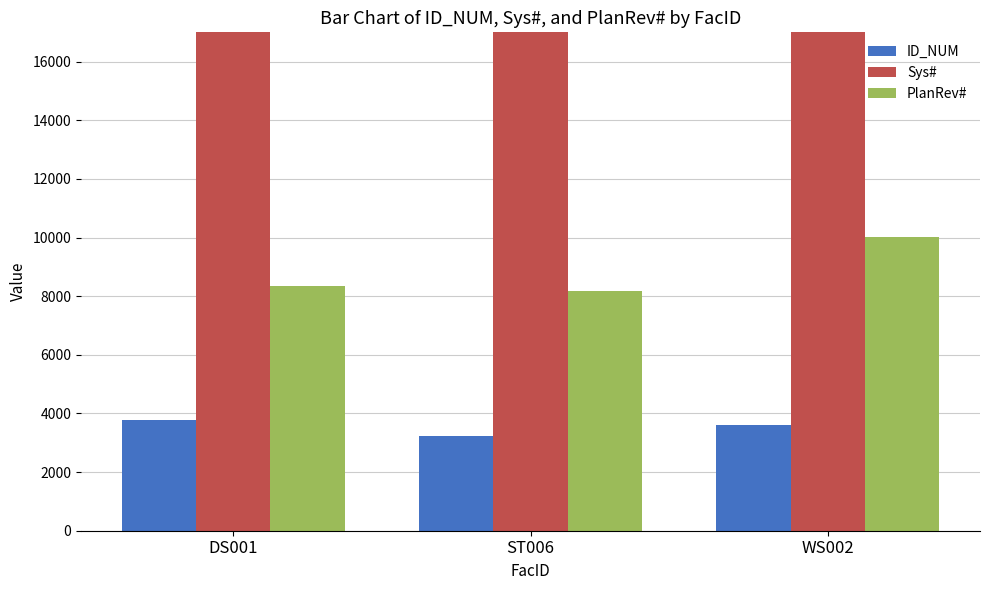

At how many categories does at least one series exceed 22751?

3